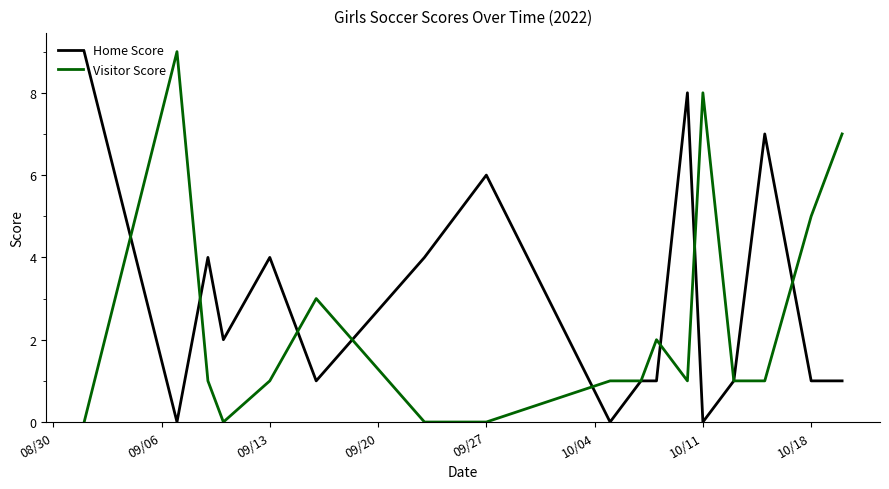

Which series has the largest total across all categories?

Home Score